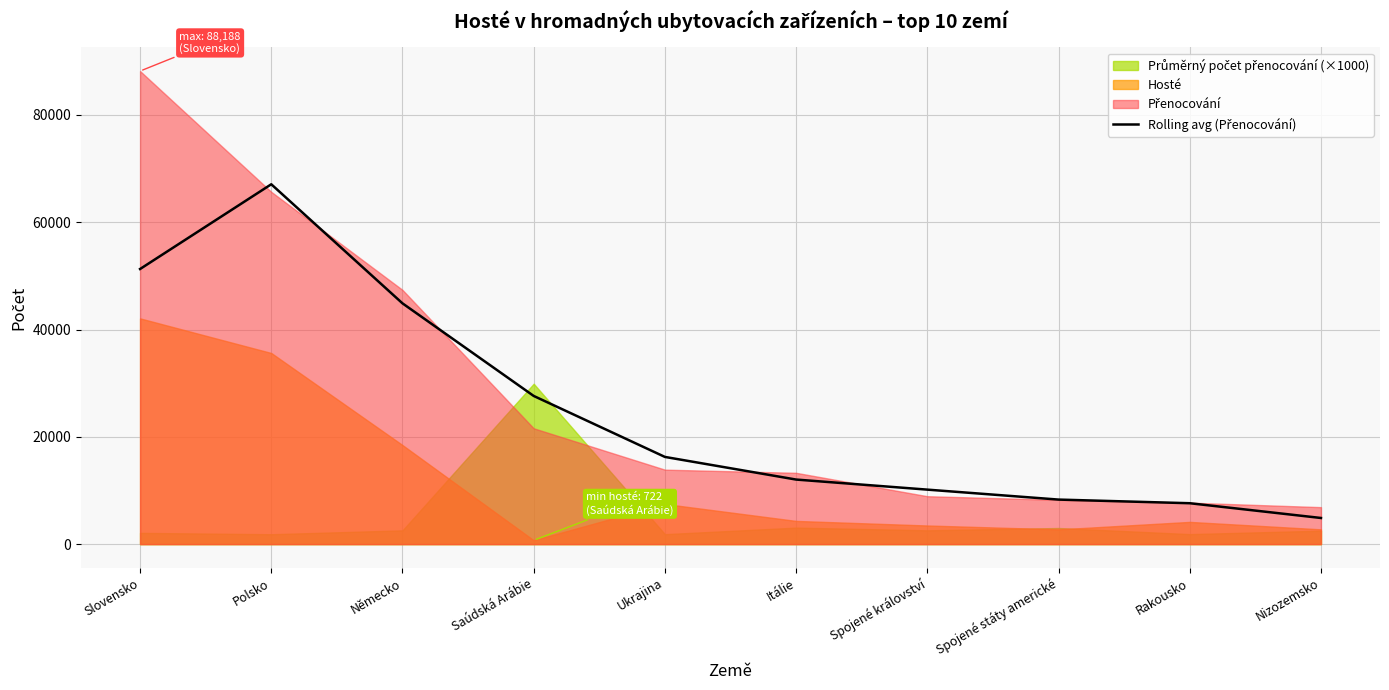

What position from the left is Itálie?

6